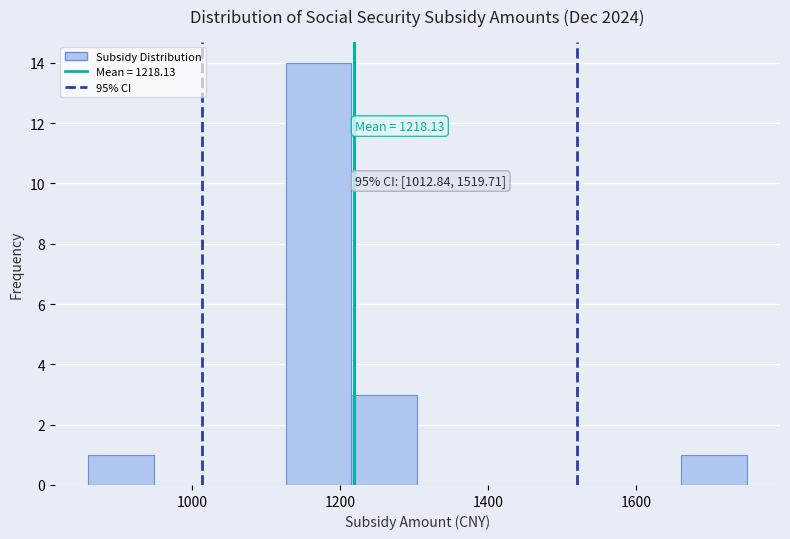

Over which range of the x-axis is the bar tallest?

1120 to 1220